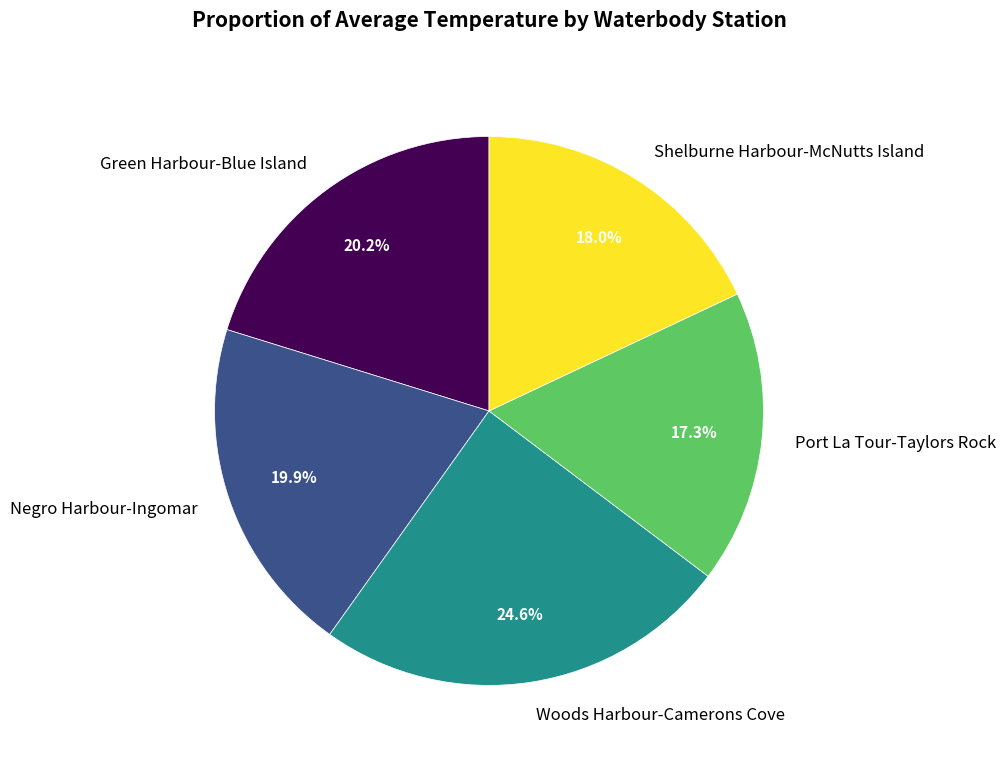

Combined, do Port La Tour-Taylors Rock and Shelburne Harbour-McNutts Island account for over 50%?

No